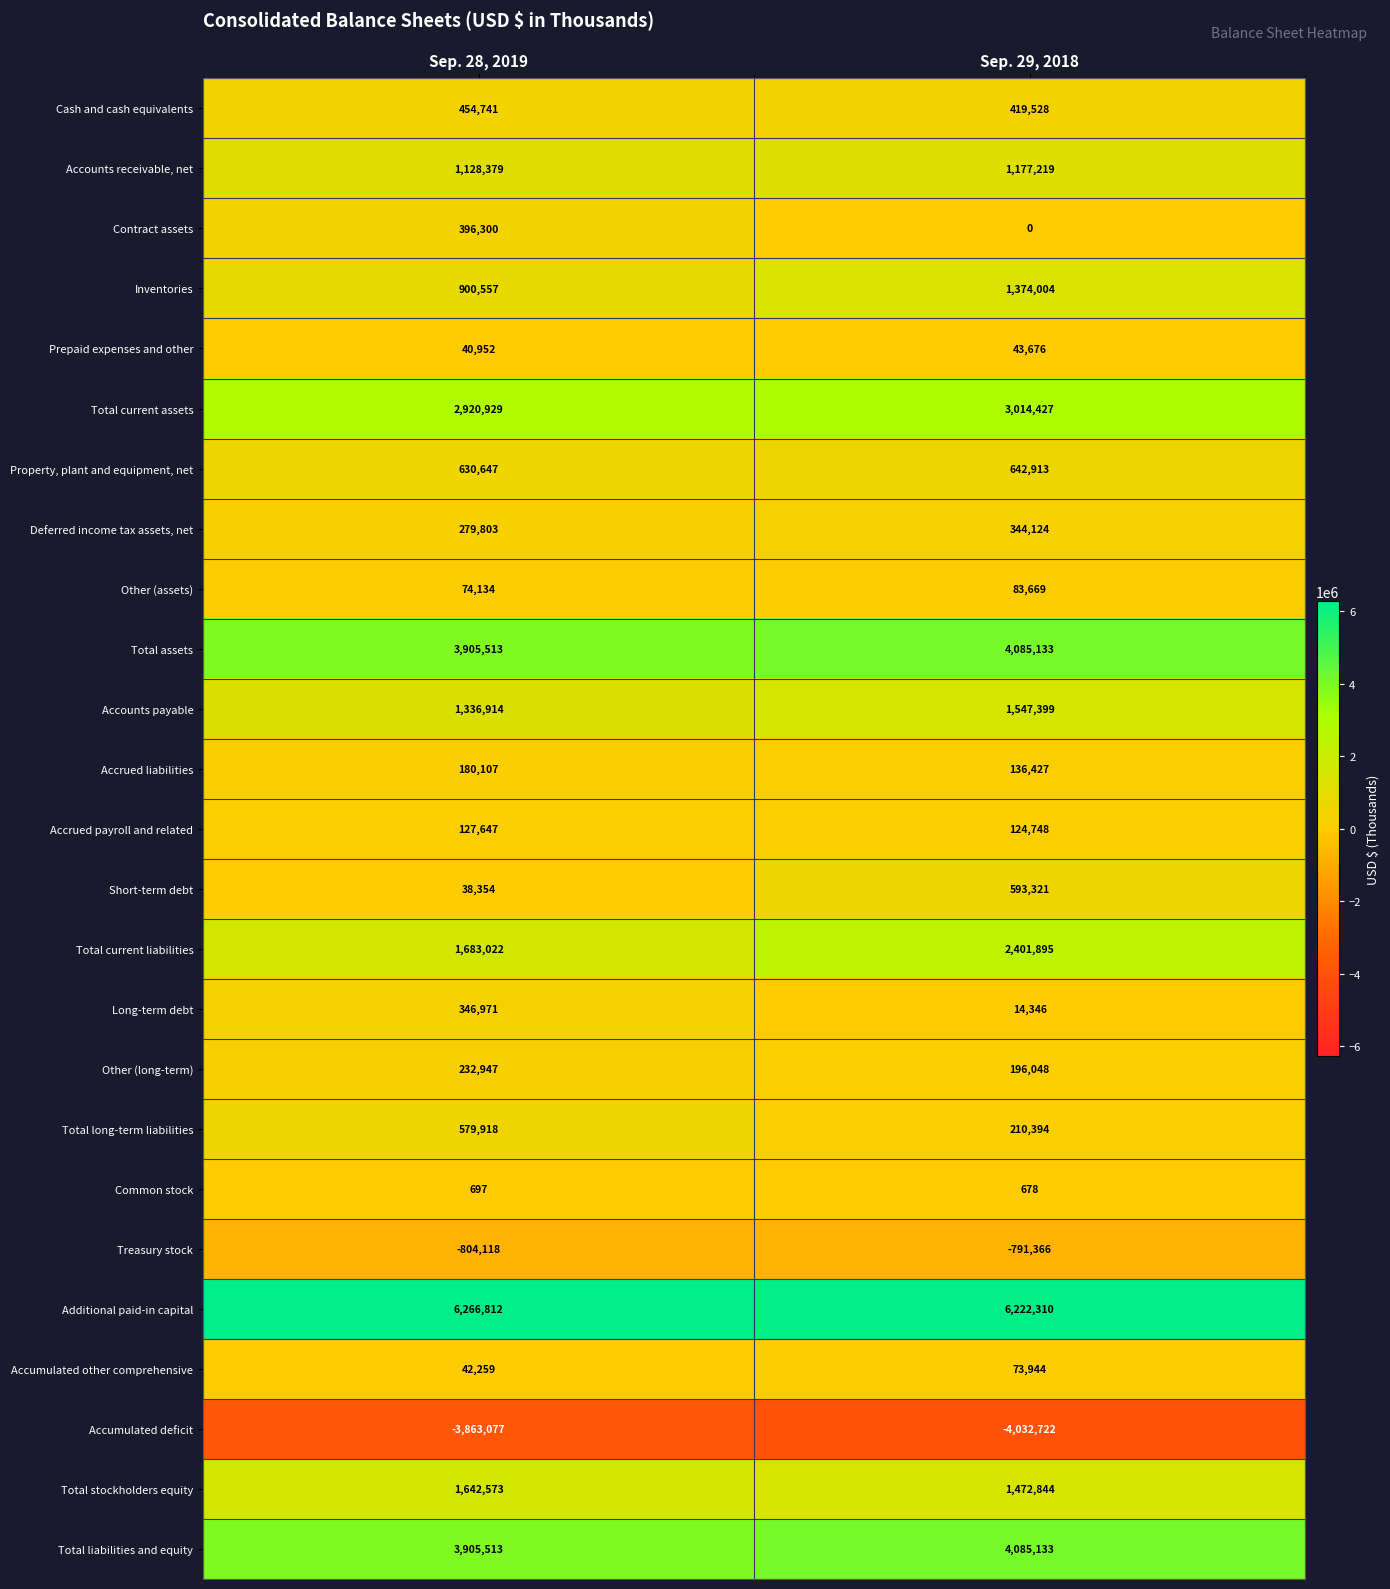

Rank the categories by Other (long-term) value from highest to lowest.

Sep. 28, 2019, Sep. 29, 2018